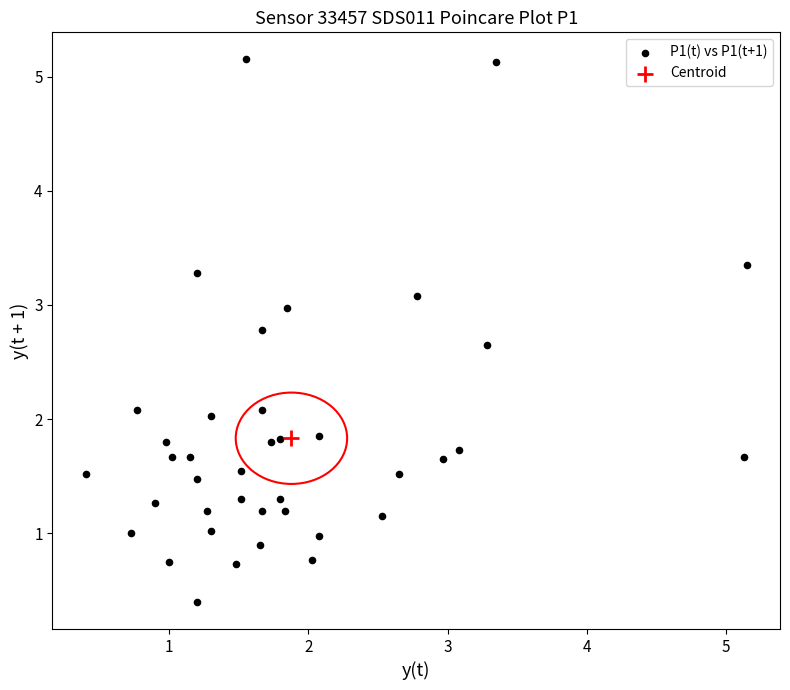

What are all the series names shown in the legend?

P1(t) vs P1(t+1), Centroid